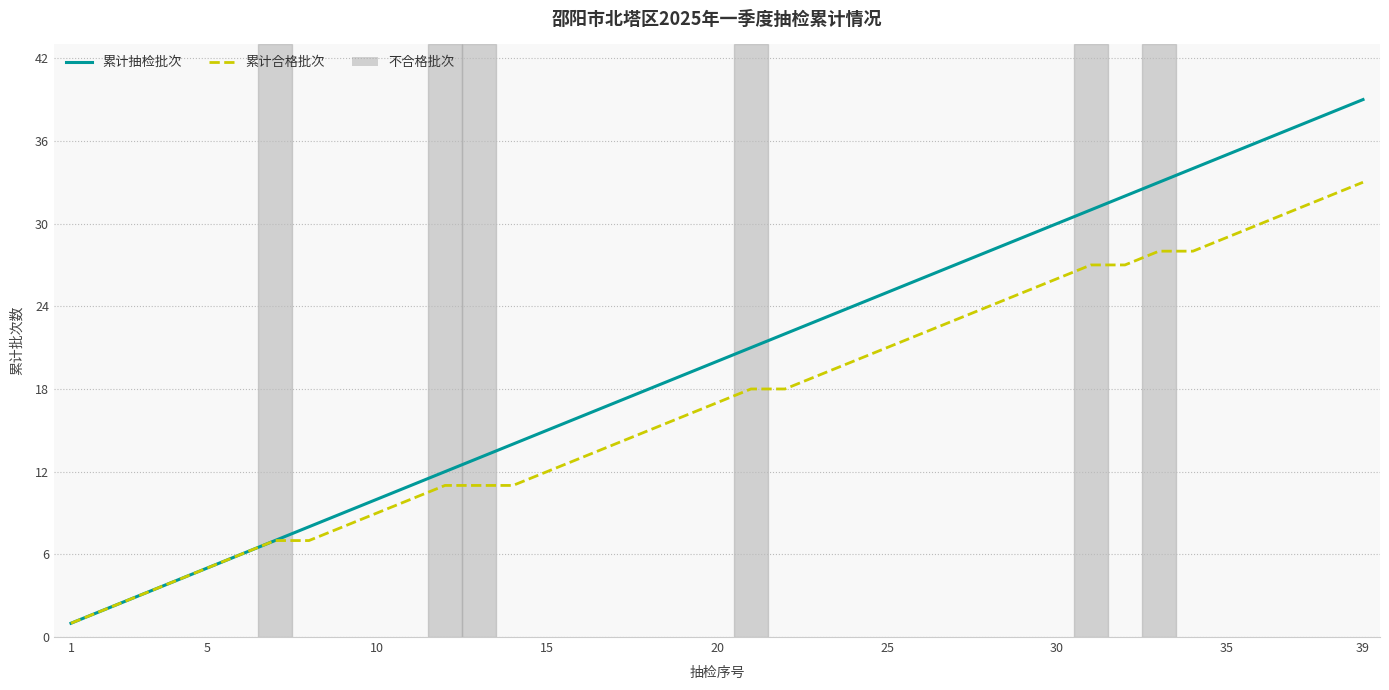

Which series has the widest spread of values?

累计抽检批次